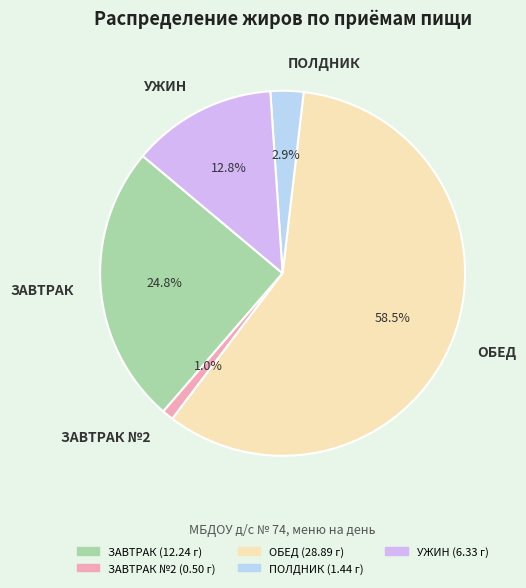

Rank the categories by value from lowest to highest.

ЗАВТРАК №2, ПОЛДНИК, УЖИН, ЗАВТРАК, ОБЕД